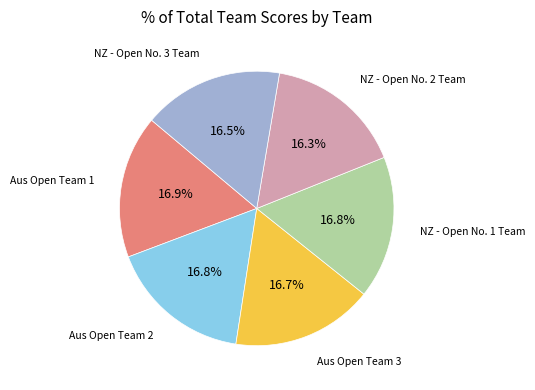

How many slices are in this pie chart?

6